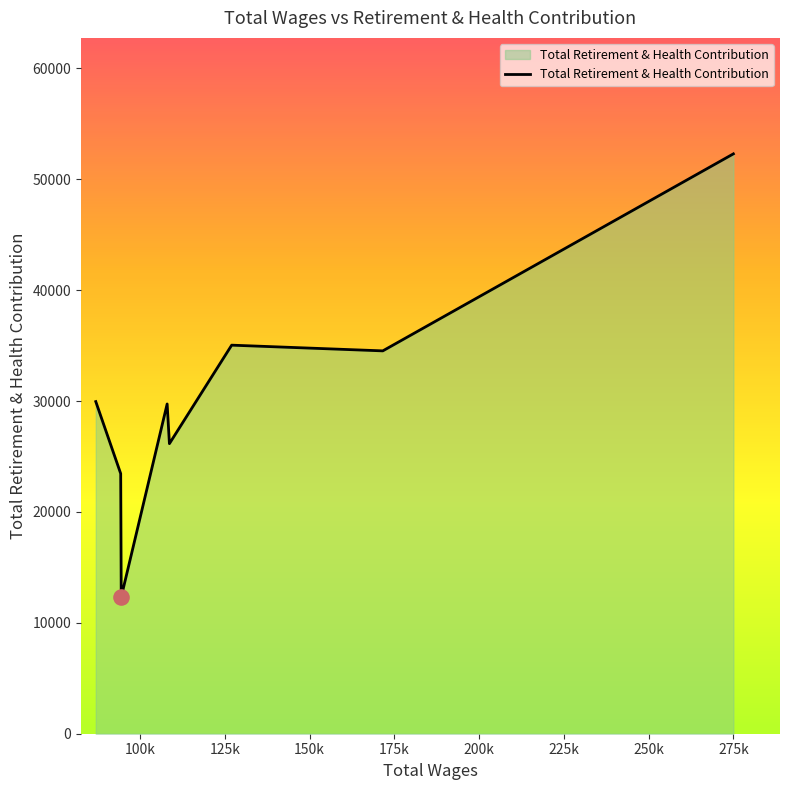

What is the average value?

30436